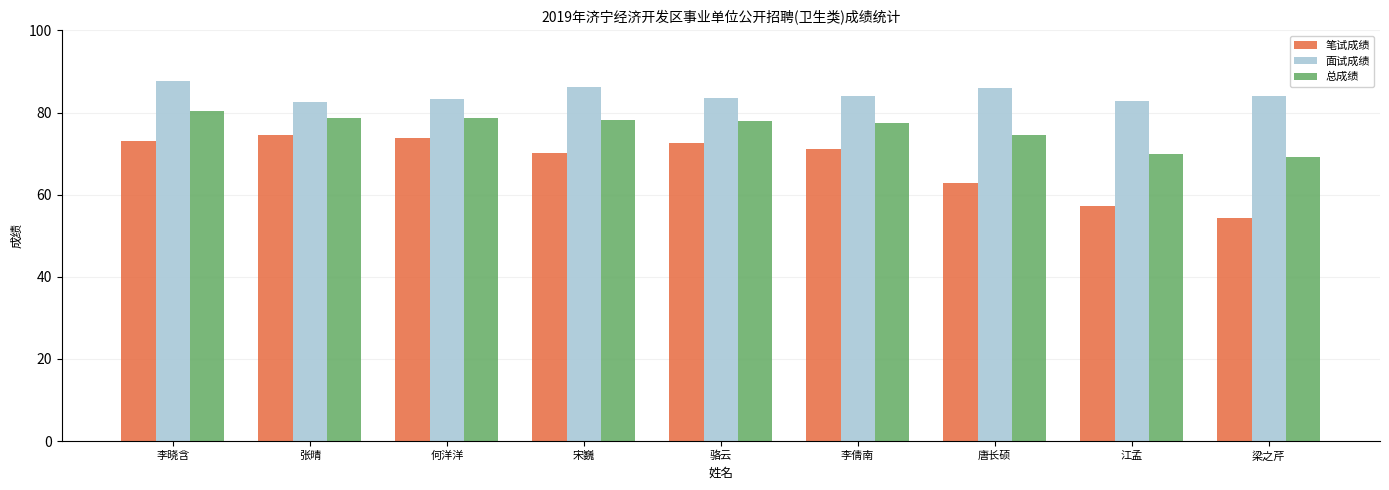

Are the bars horizontal?

No